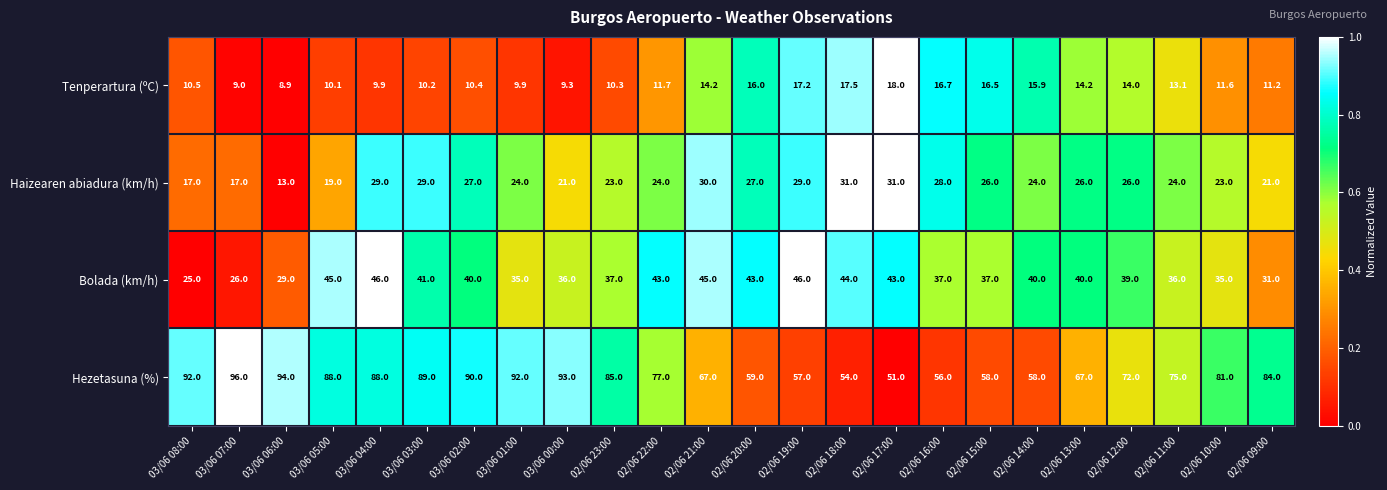

True or false: Haizearen abiadura (km/h) has a value of 22.1 at 03/06 08:00.

False